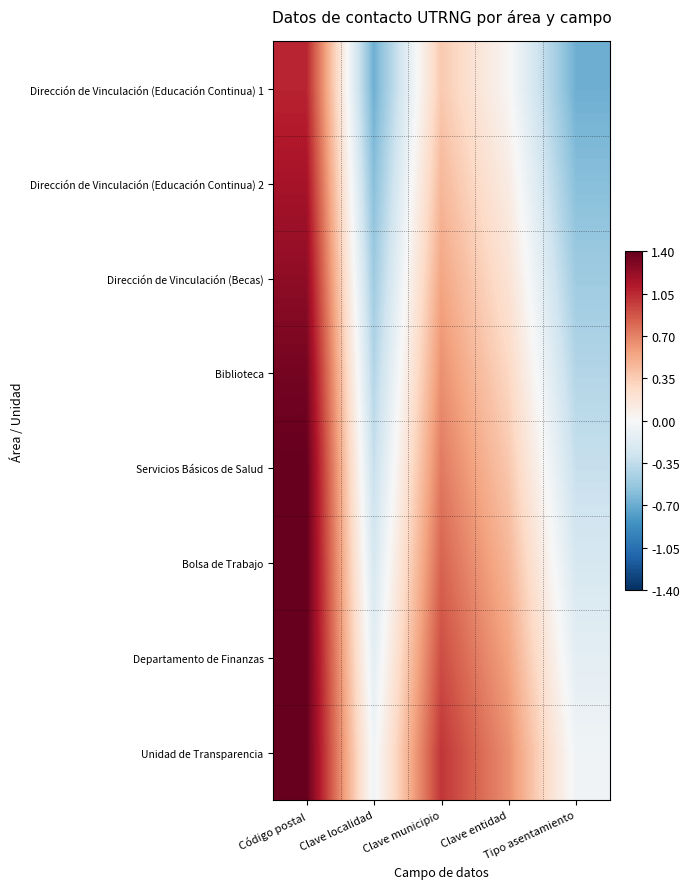

What is the spread (max minus min) of values at Clave entidad?

0.6